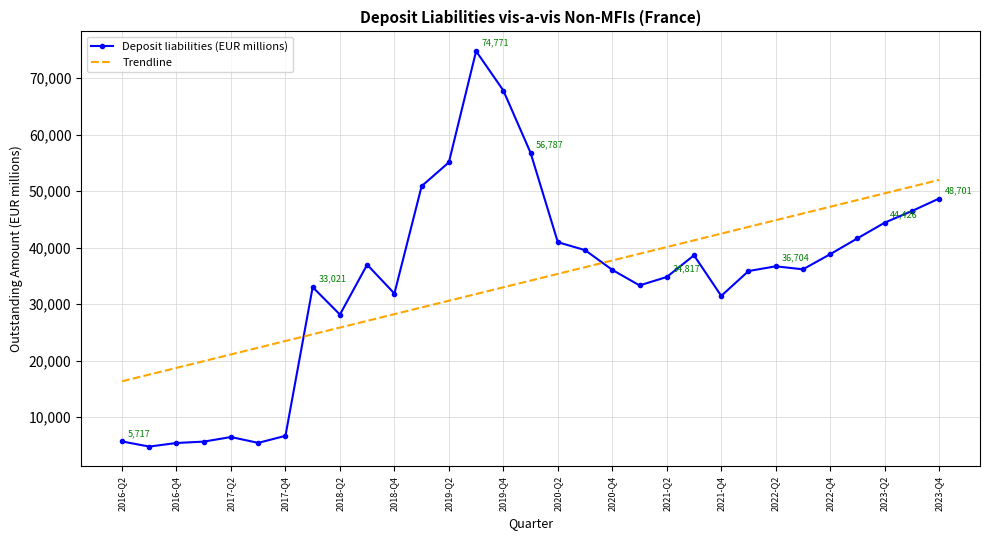

What is the minimum value for Trendline?

16364.1